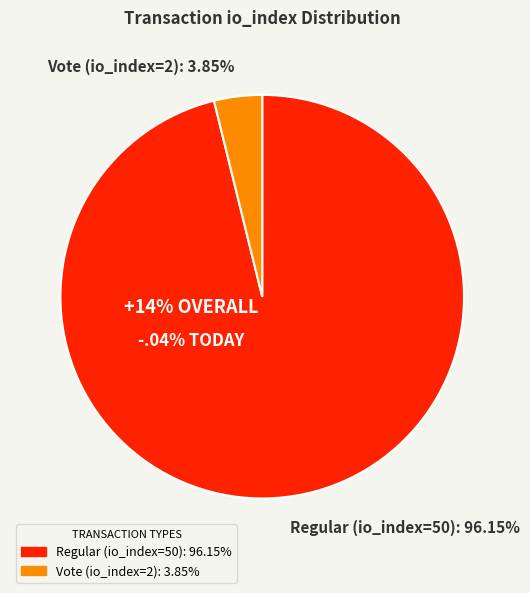

To the nearest percent, what is the difference between the Vote (io_index=2) and Regular (io_index=50) slice percentages?

92%